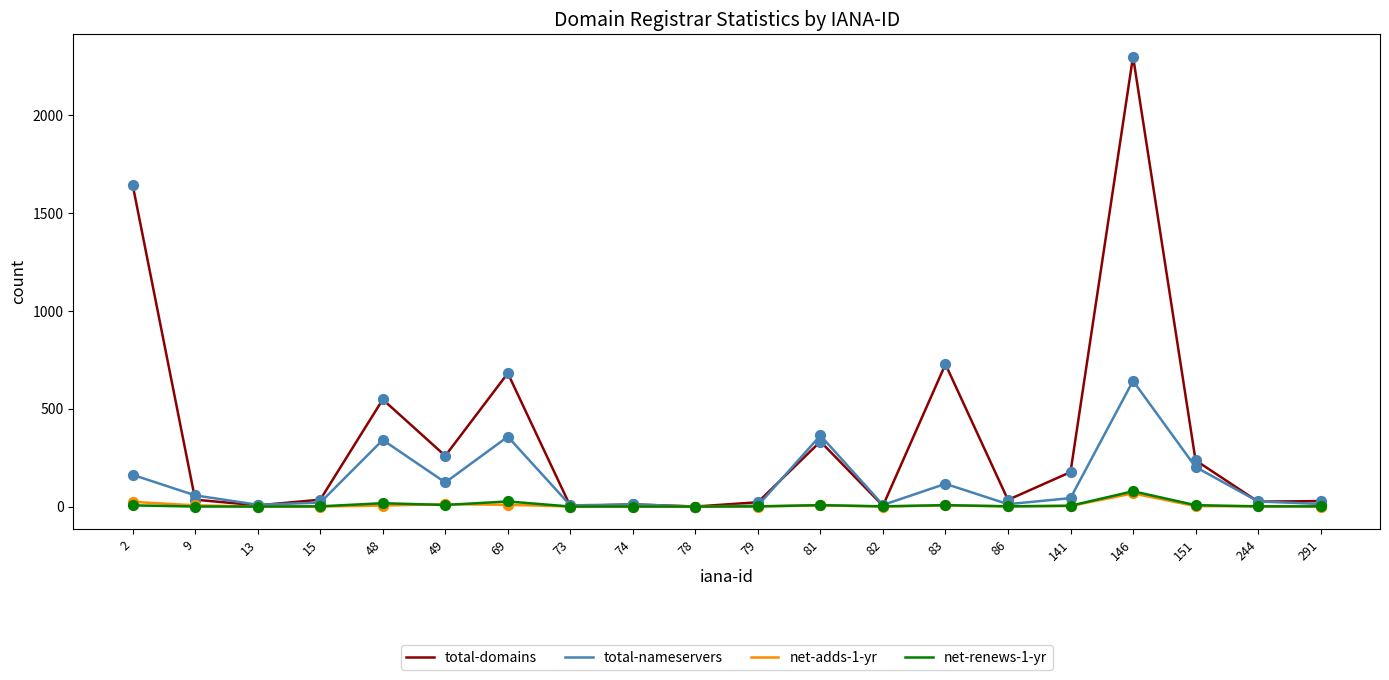

Which series has the largest range (max minus min)?

total-domains